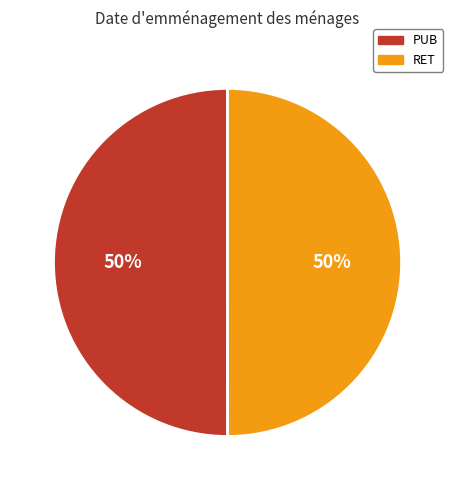

Is the sum of RET and PUB greater than half?

Yes